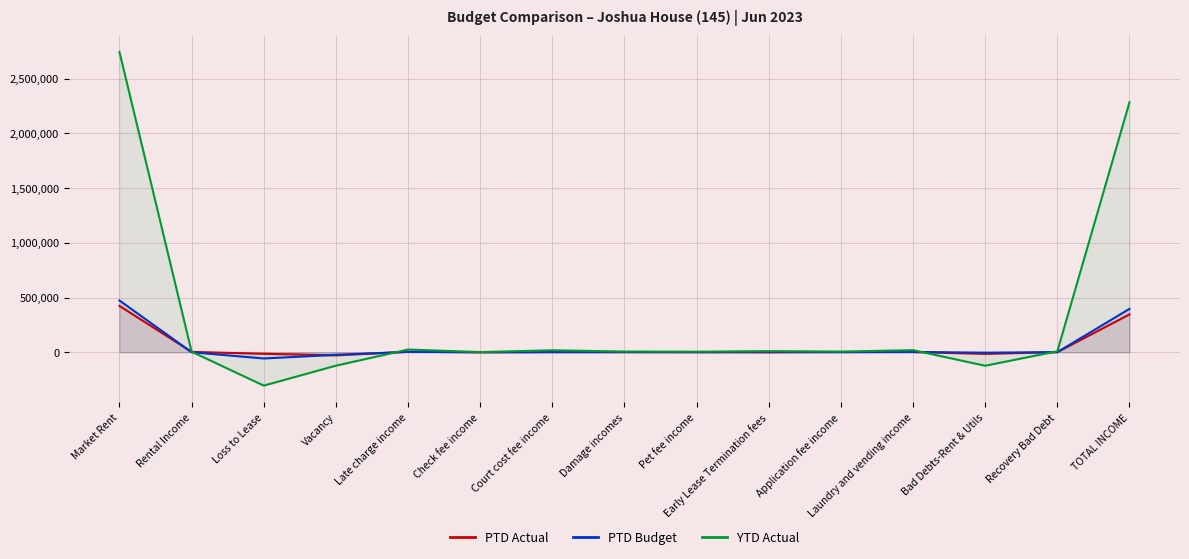

At TOTAL INCOME, list the series in order from largest to smallest.

YTD Actual, PTD Budget, PTD Actual